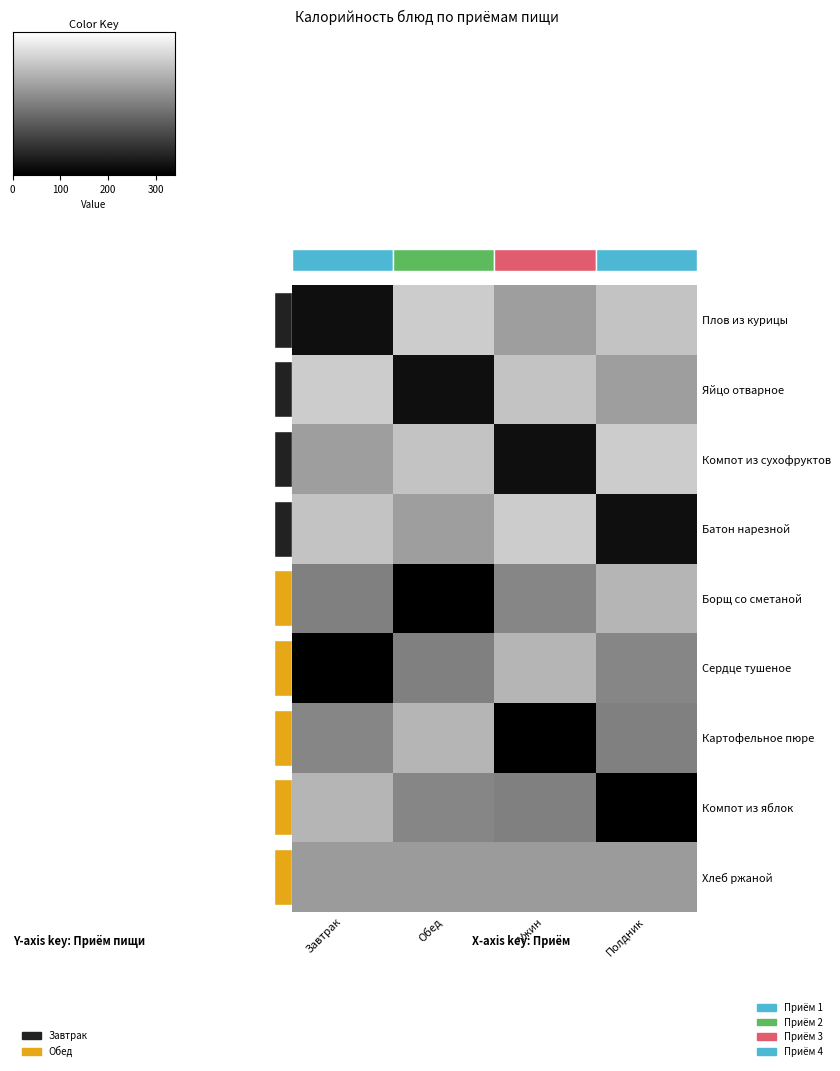

What is the approximate value of Хлеб ржаной at Завтрак?

134